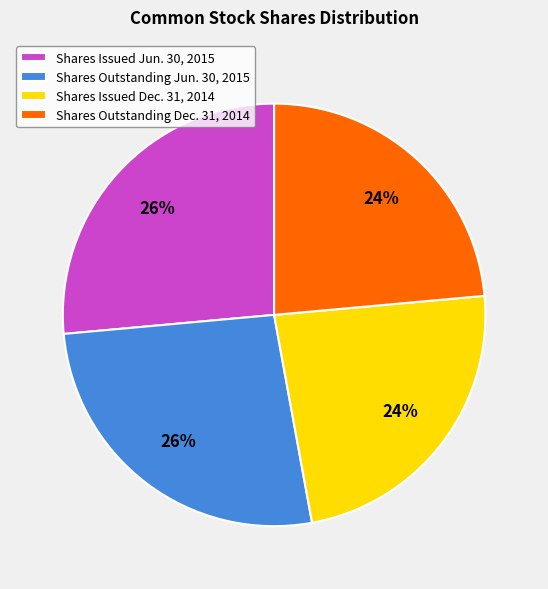

To the nearest percent, what percentage of the pie is Shares Issued Jun. 30, 2015?

26%